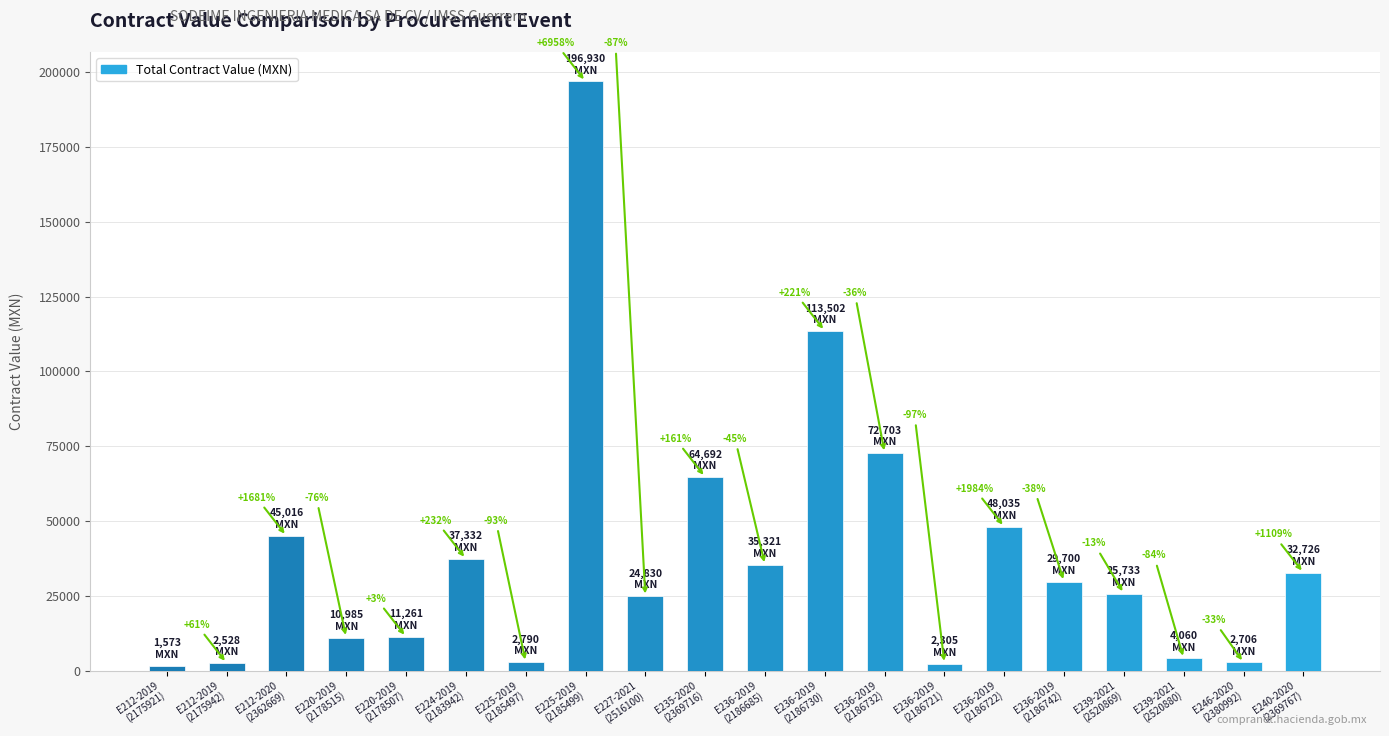

What is the sum of the values at E236-2019
(2186730) and E239-2021
(2520869)?

139235.2